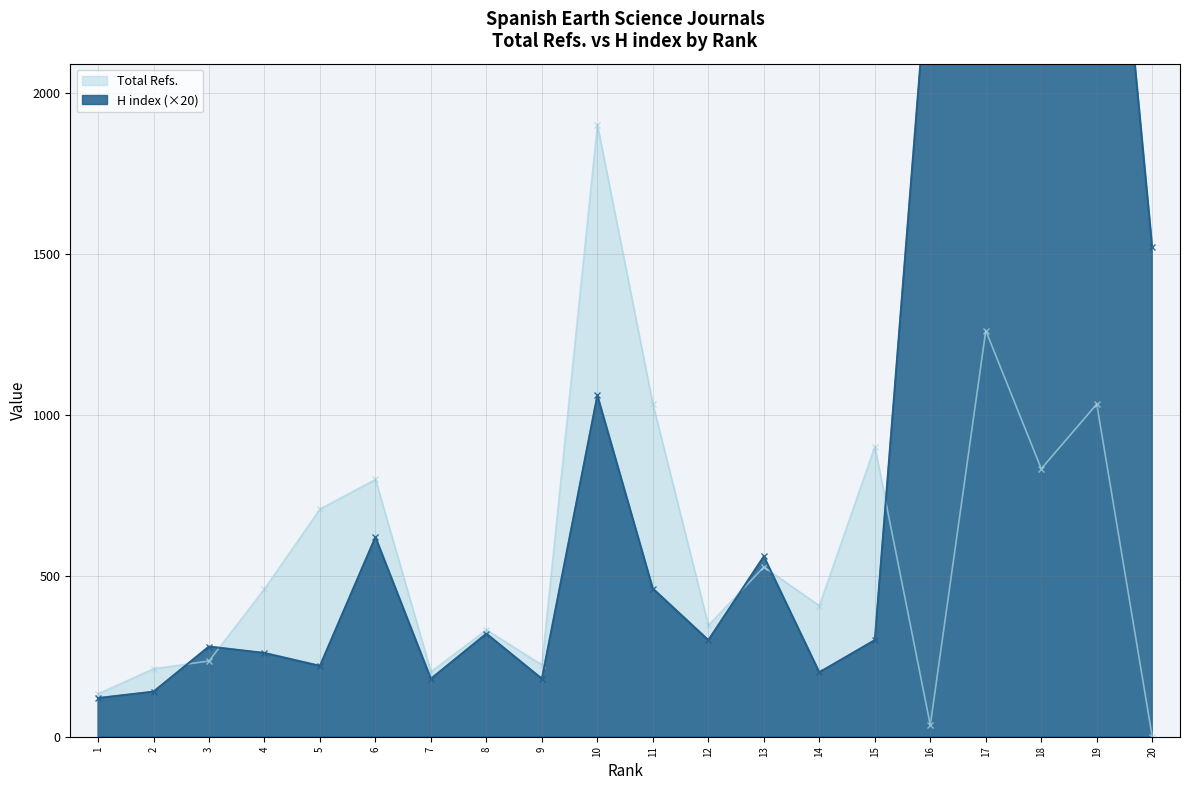

List the series in order of their peak value, highest first.

H index, Total Refs.